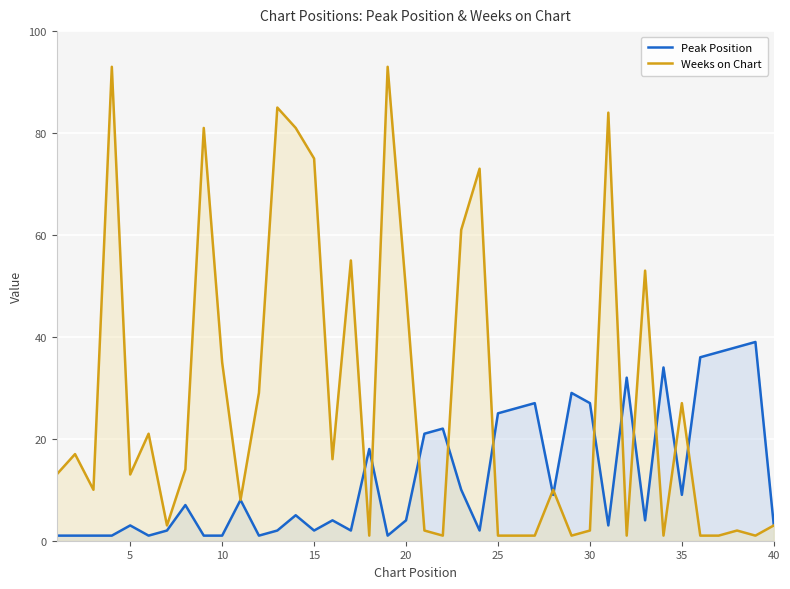

Rank the series at 35 from highest to lowest value.

Weeks on Chart, Peak Position